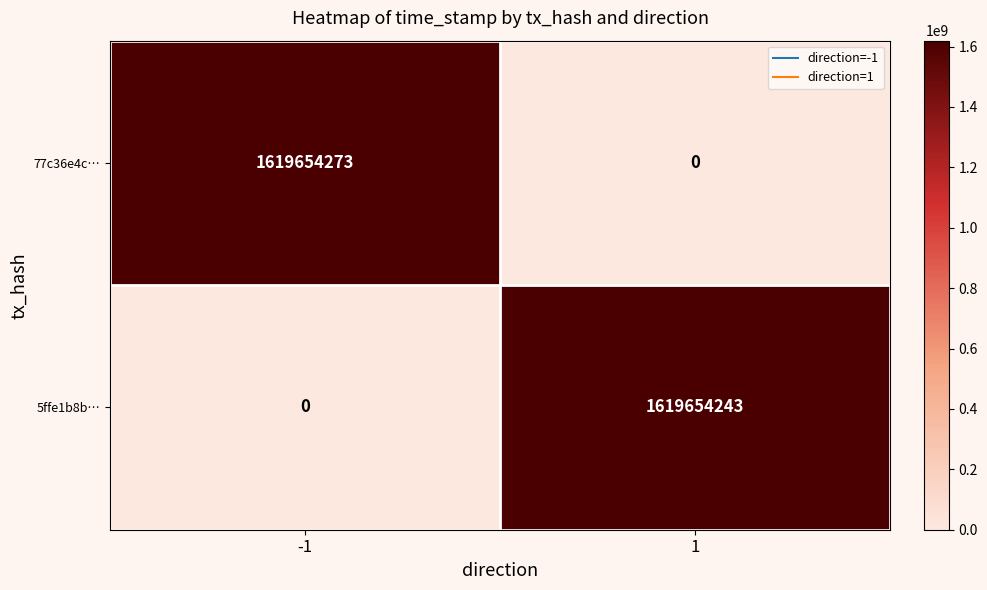

Rank the series by their maximum value, from lowest to highest.

5ffe1b8b…, 77c36e4c…